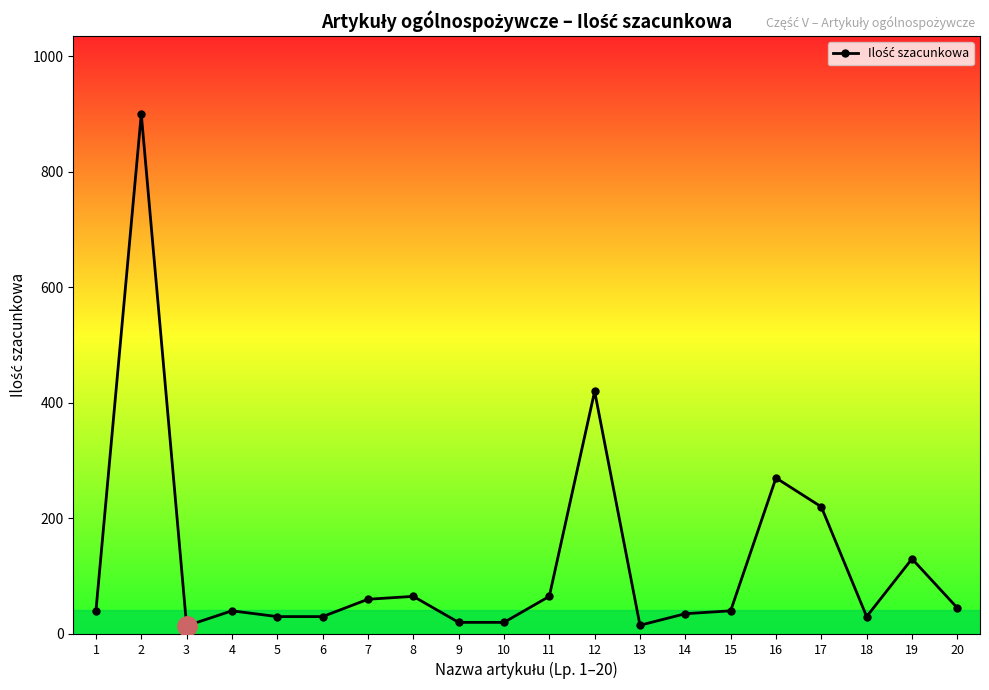

At which category does the data reach its first local valley?

3